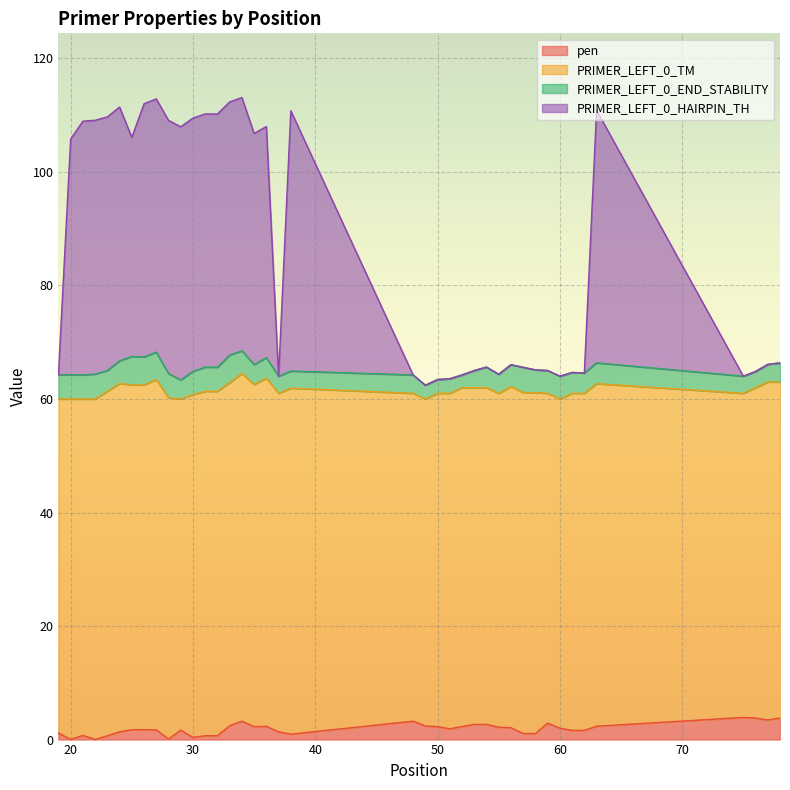

True or false: PRIMER_LEFT_0_HAIRPIN_TH has a value of 109.1 at 28.

True